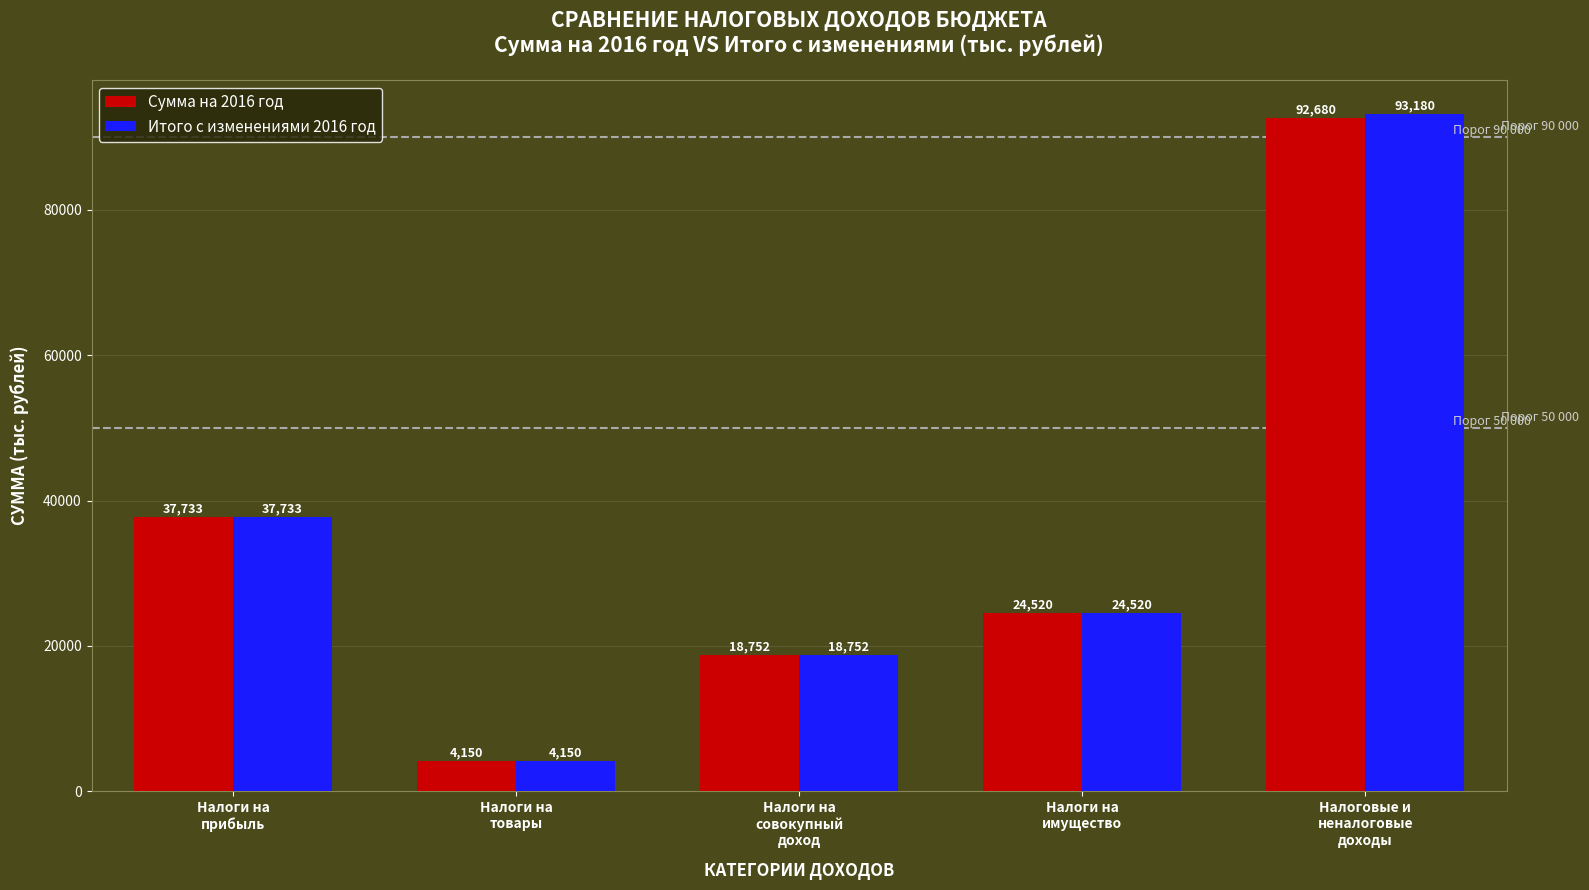

Where is Итого с изменениями 2016 год nearest to the value 48665?

Налоги на
прибыль